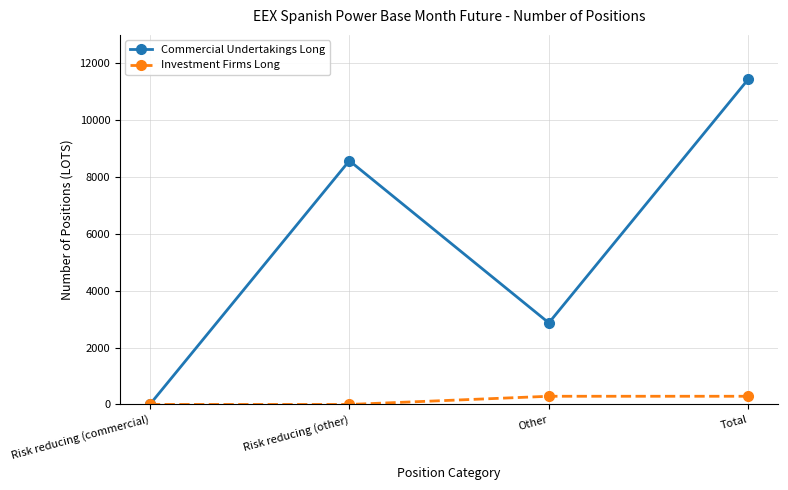

What are all the series names shown in the legend?

Commercial Undertakings Long, Investment Firms Long